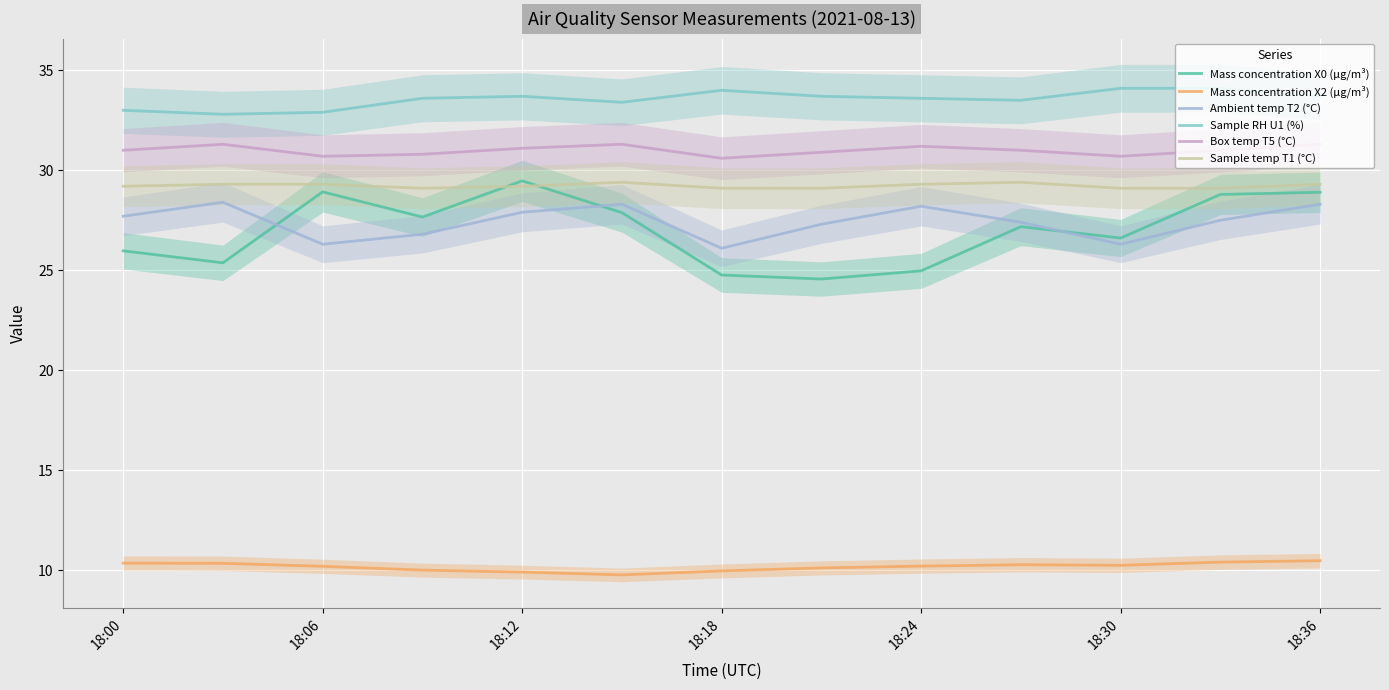

True or false: Sample temp T1 (°C) and Ambient temp T2 (°C) intersect in this chart.

False